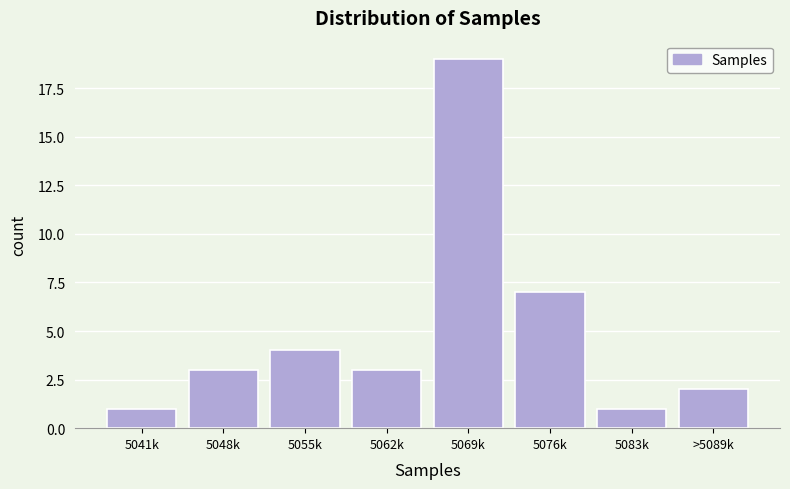

Reading left to right, extract all data points from this chart.

1	3	4	3	19	7	1	2